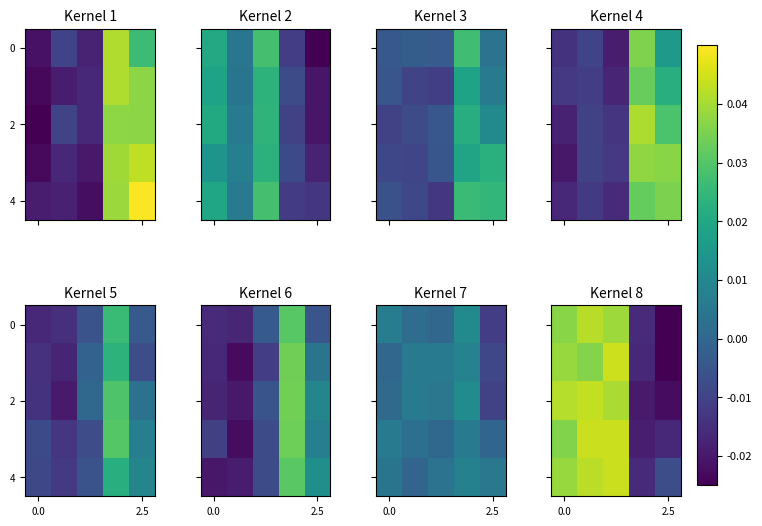

What is the difference between the maximum and minimum values in the 4 series?

0.1